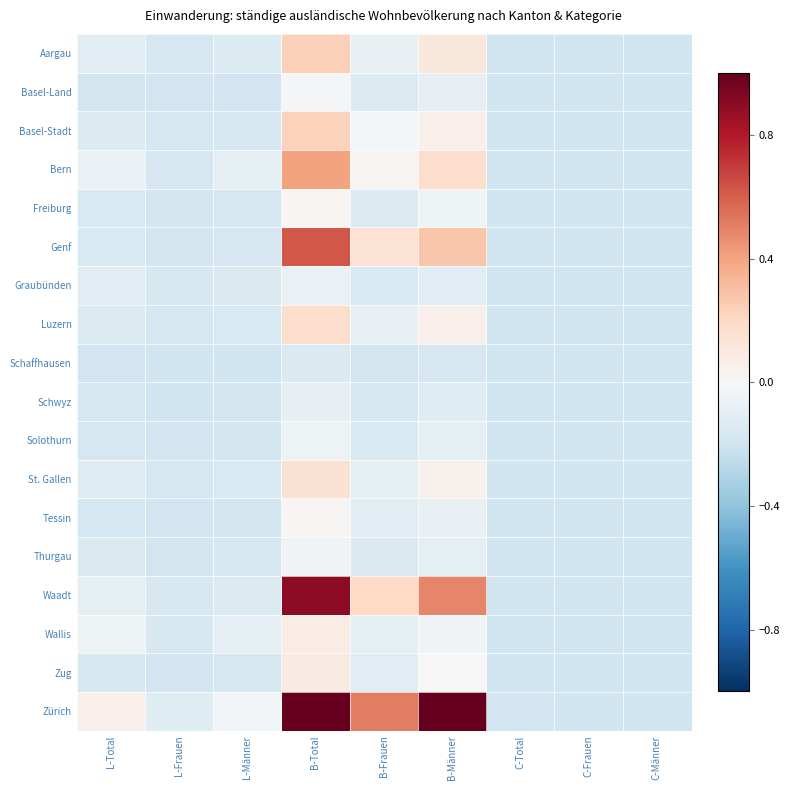

What is the total value across all series at B-Männer?

1.5